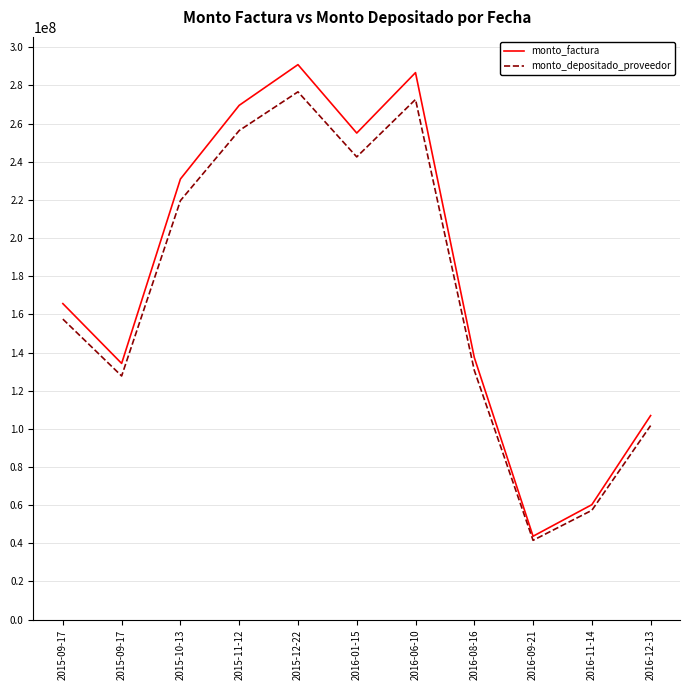

Reading left to right, what are all the values shown in this chart?

monto_factura: 2015-09-17=165634190	2015-09-17=134290532	2015-10-13=230928708	2015-11-12=269548555	2015-12-22=290884255	2016-01-15=255026760	2016-06-10=286702110	2016-08-16=137405550	2016-09-21=43725600	2016-11-14=60252550	2016-12-13=106957210
monto_depositado_proveedor: 2015-09-17=157515103	2015-09-17=127707854	2015-10-13=219609002	2015-11-12=256335775	2015-12-22=276625637	2016-01-15=242525812	2016-06-10=272648494	2016-08-16=130670180	2016-09-21=41582251	2016-11-14=57299080	2016-12-13=101714361